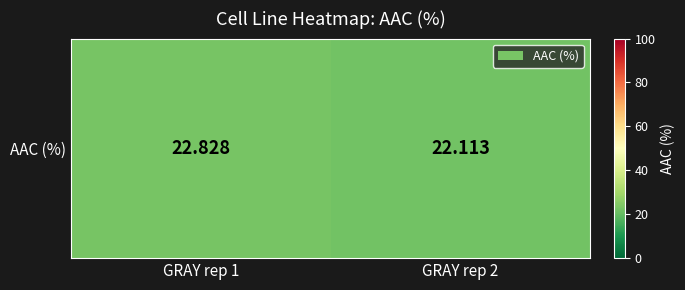

What is the ratio of the value at GRAY rep 2 to the value at GRAY rep 1?

1.0